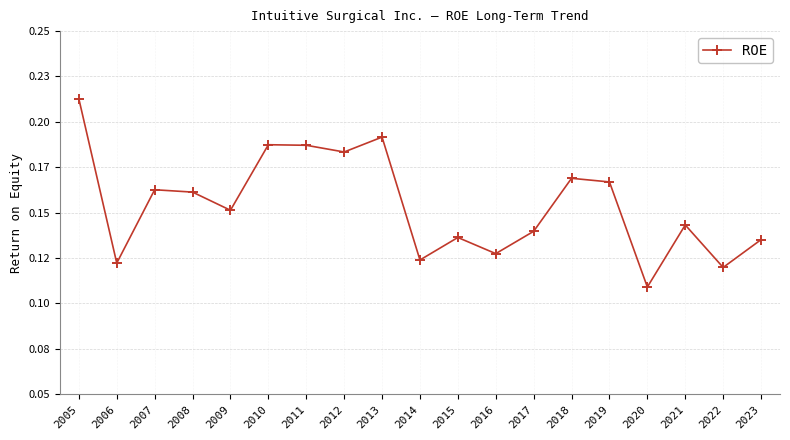

What is the difference between the values at 2013 and 2022?

0.1